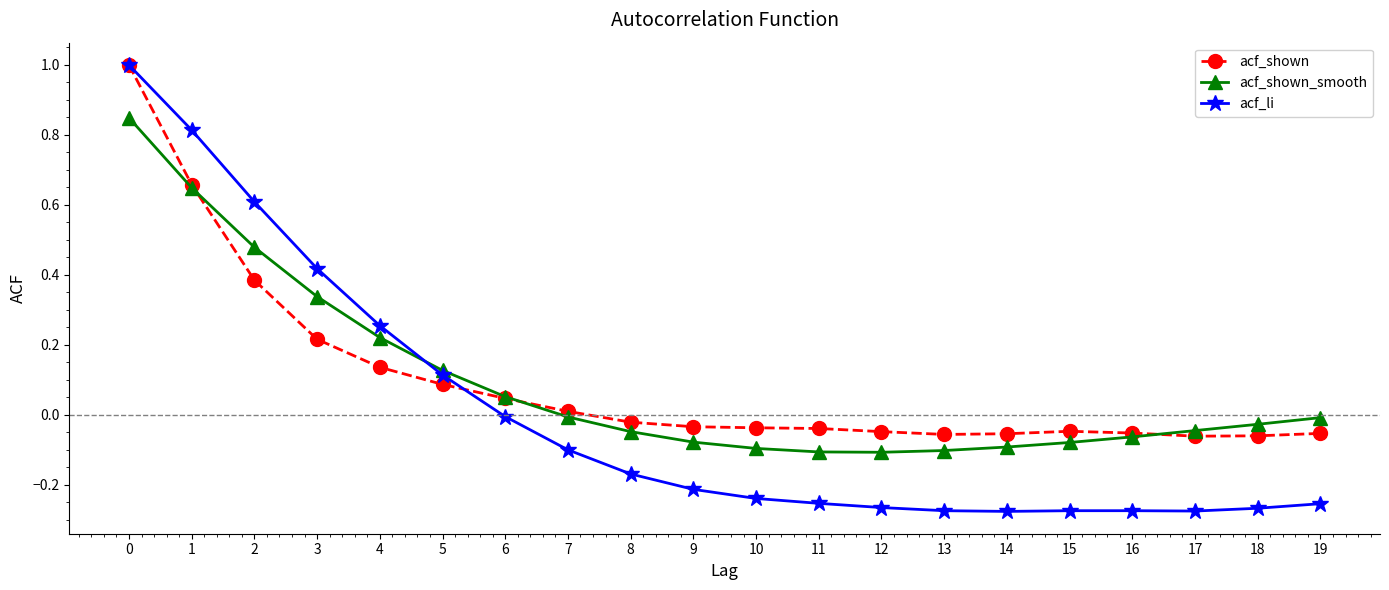

Is the value of acf_shown_smooth at 6 greater than the value of acf_shown at 1?

No